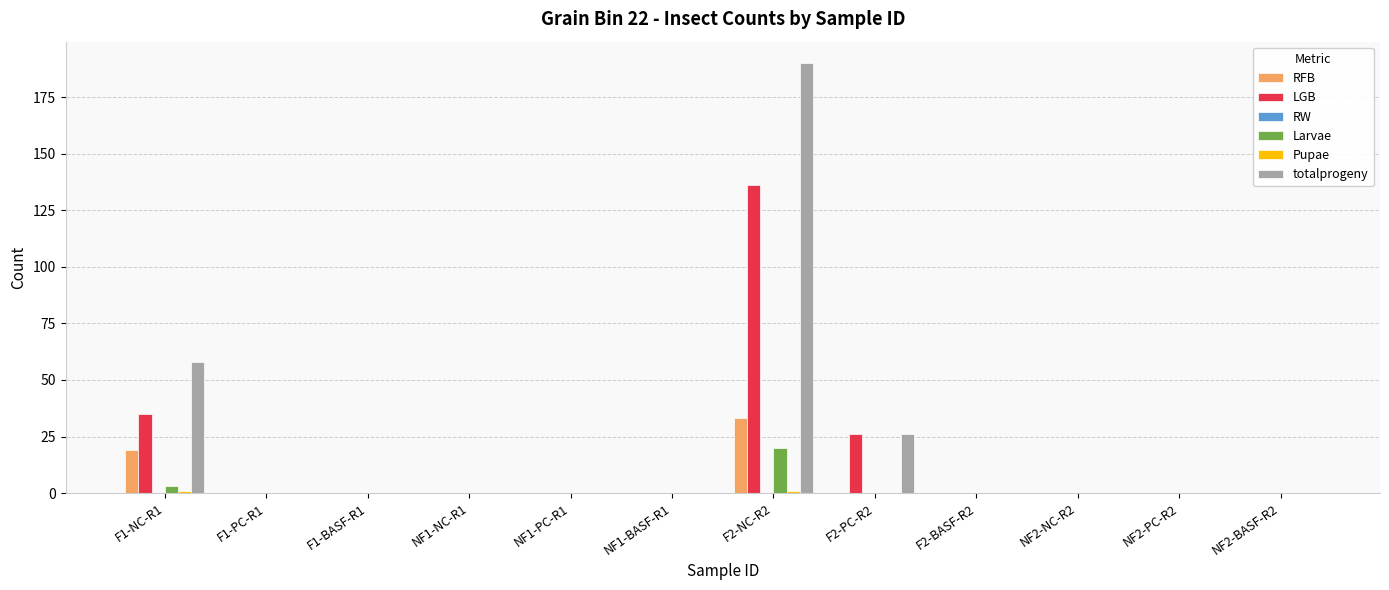

The value of Larvae at F2-BASF-R2 is 0. True or false?

True